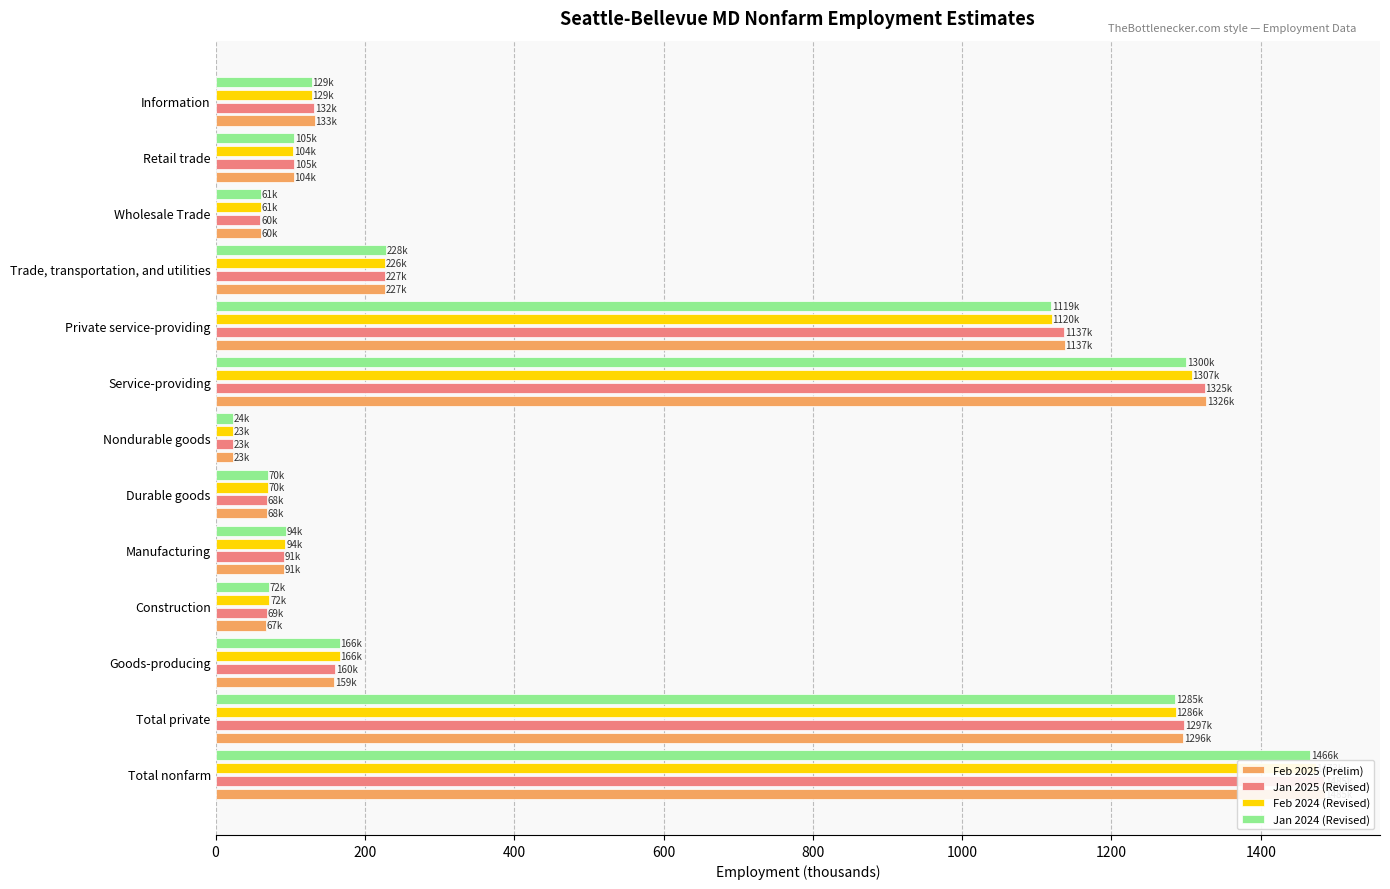

What is the lowest value of the Feb 2024 (Revised) series?

23.0